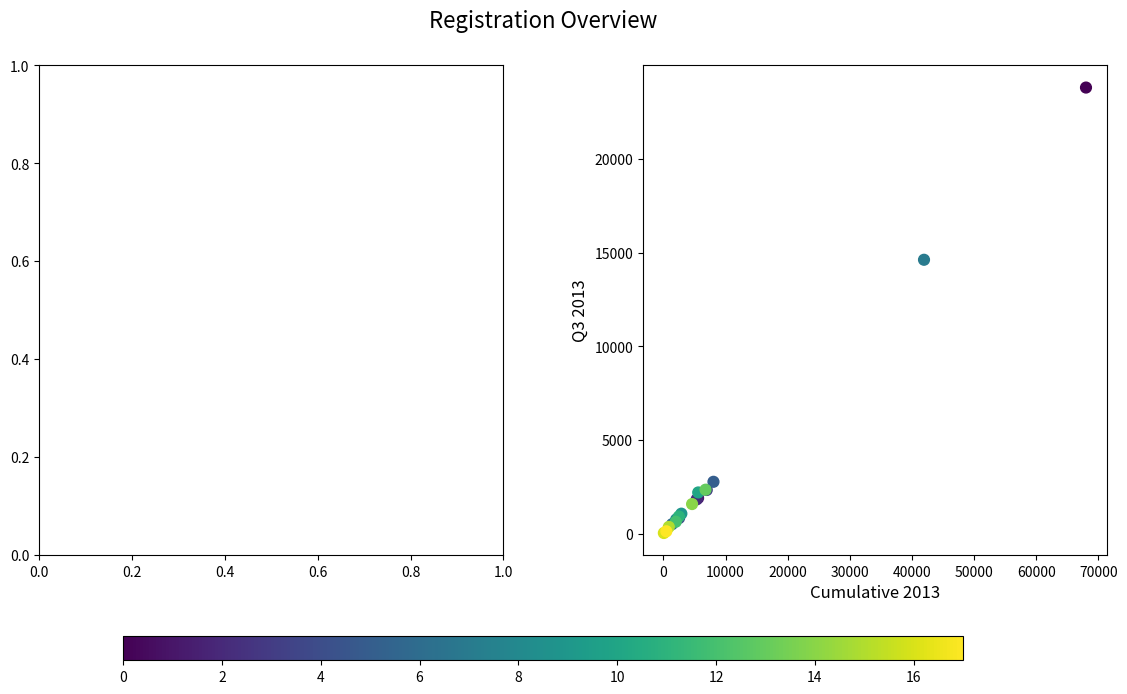

What Y value in the scatter plot is closest to 11922?

14616